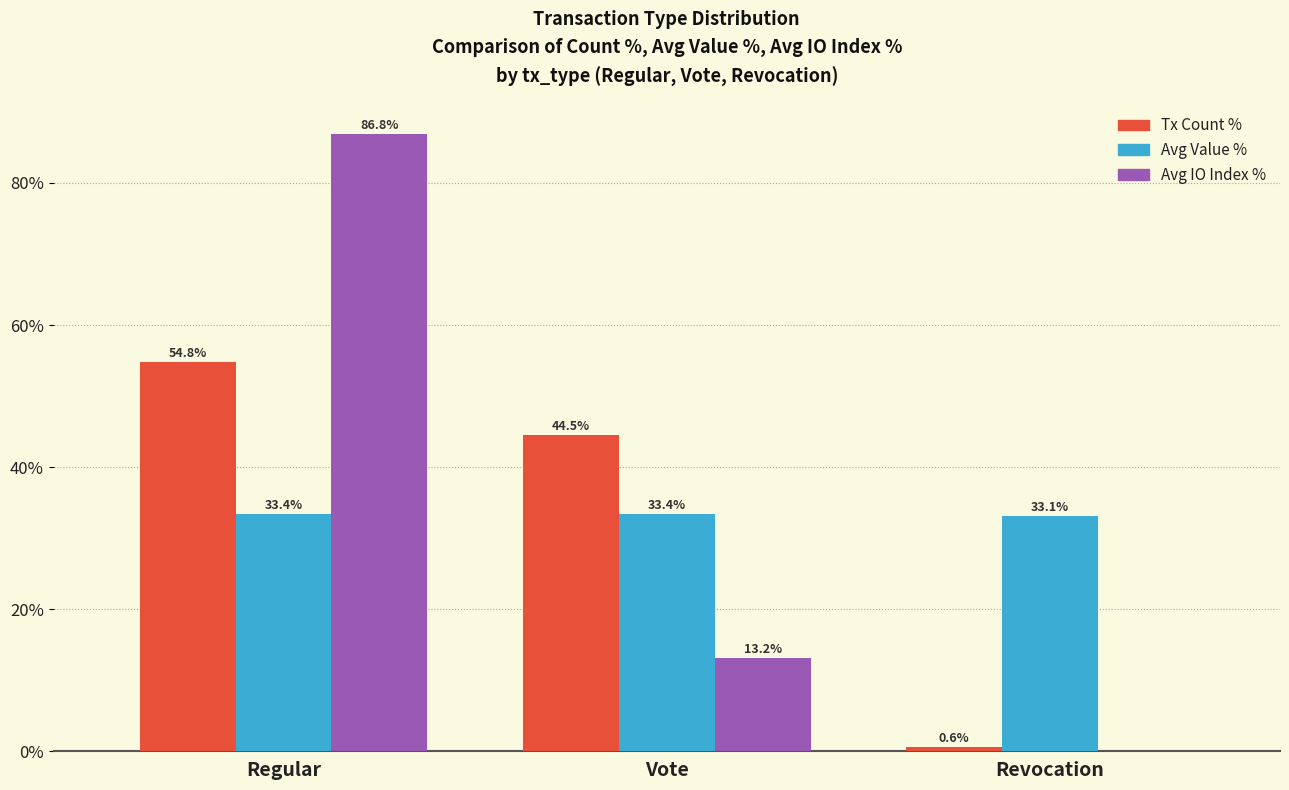

Which series changed the most between Vote and Revocation?

Tx Count %